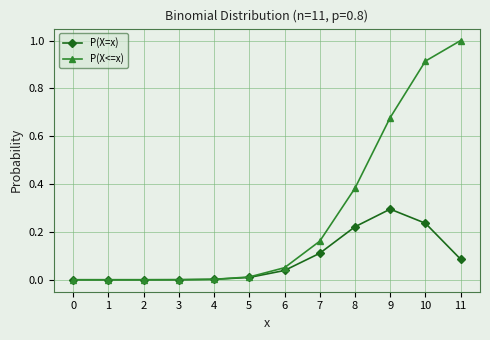

Which series has the largest range (max minus min)?

P(X<=x)